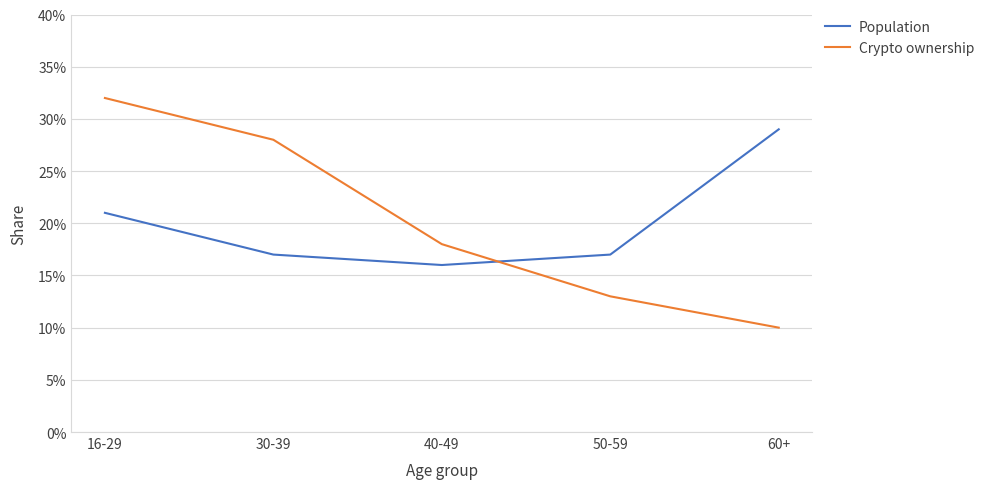

Which series has the widest spread of values?

Crypto ownership